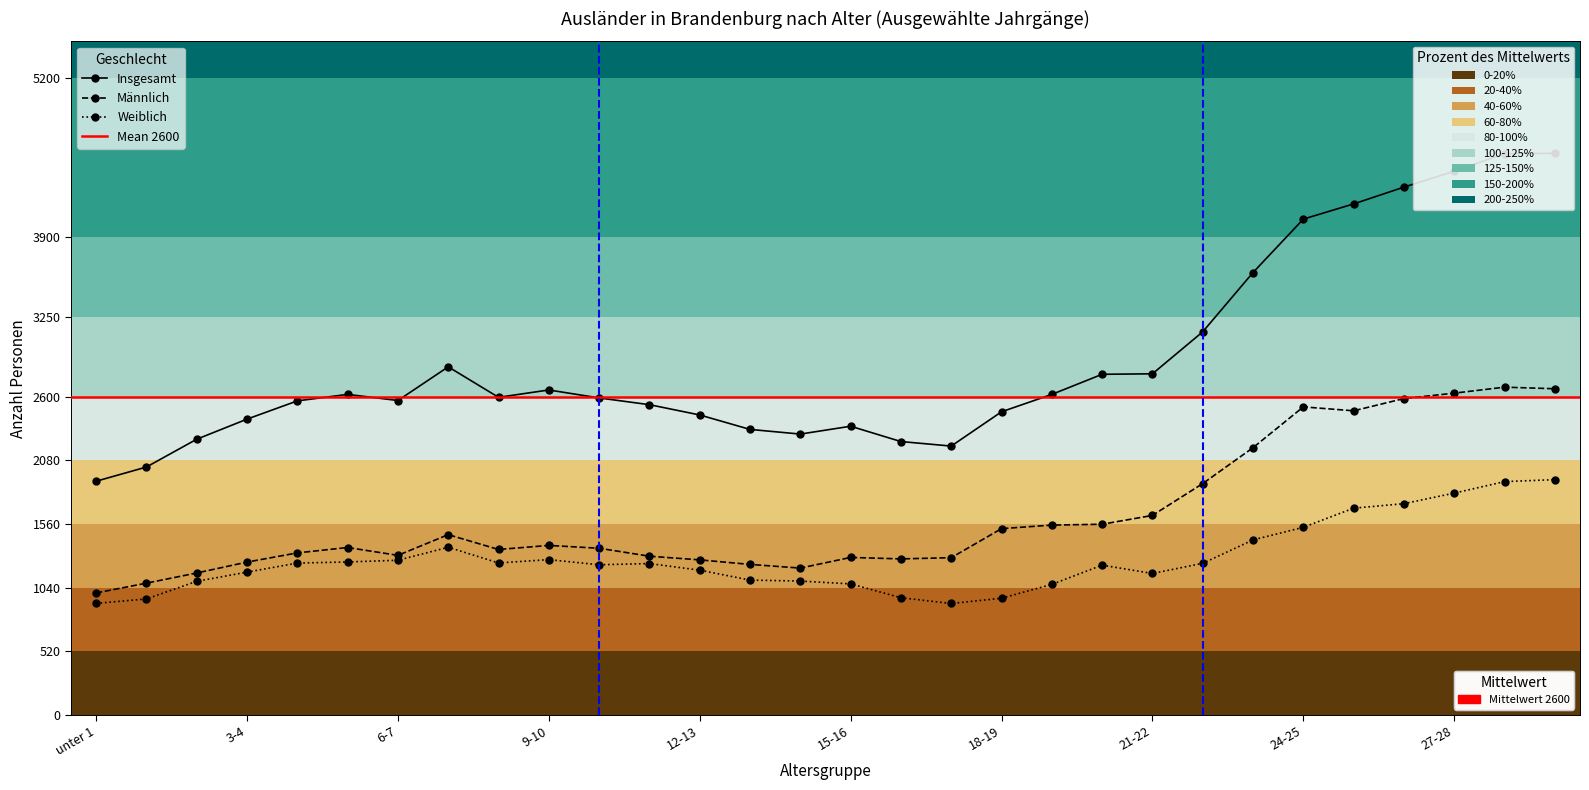

Reading right to left, what are all the values shown in this chart?

Insgesamt: 29-30=4586	28-29=4583	27-28=4440	26-27=4310	25-26=4173	24-25=4049	23-24=3613	22-23=3129	21-22=2786	20-21=2782	19-20=2618	18-19=2476	17-18=2196	16-17=2233	15-16=2358	14-15=2294	13-14=2332	12-13=2450	11-12=2534	10-11=2589	9-10=2654	8-9=2594	7-8=2843	6-7=2568	5-6=2618	4-5=2565	3-4=2416	2-3=2252	1-2=2025	unter 1=1909
Männlich: 29-30=2664	28-29=2677	27-28=2628	26-27=2584	25-26=2484	24-25=2516	23-24=2183	22-23=1890	21-22=1630	20-21=1558	19-20=1551	18-19=1522	17-18=1285	16-17=1275	15-16=1287	14-15=1200	13-14=1230	12-13=1267	11-12=1297	10-11=1362	9-10=1385	8-9=1352	7-8=1473	6-7=1304	5-6=1368	4-5=1324	3-4=1249	2-3=1160	1-2=1077	unter 1=997
Weiblich: 29-30=1922	28-29=1906	27-28=1812	26-27=1726	25-26=1689	24-25=1533	23-24=1430	22-23=1239	21-22=1156	20-21=1224	19-20=1067	18-19=954	17-18=911	16-17=958	15-16=1071	14-15=1094	13-14=1102	12-13=1183	11-12=1237	10-11=1227	9-10=1269	8-9=1242	7-8=1370	6-7=1264	5-6=1250	4-5=1241	3-4=1167	2-3=1092	1-2=948	unter 1=912